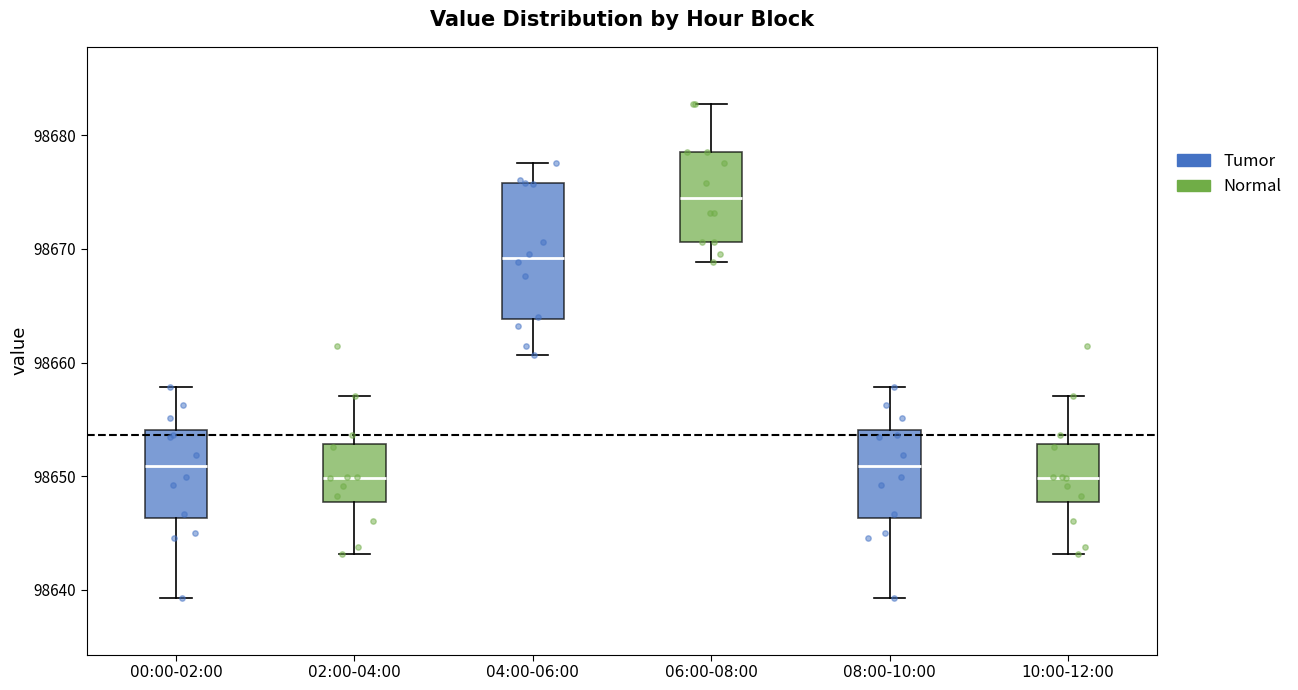

Where is the lower edge of the box for 10:00-12:00 on the y-axis? The values are not printed on the chart, so give them approximately, as read against the axis.

98648